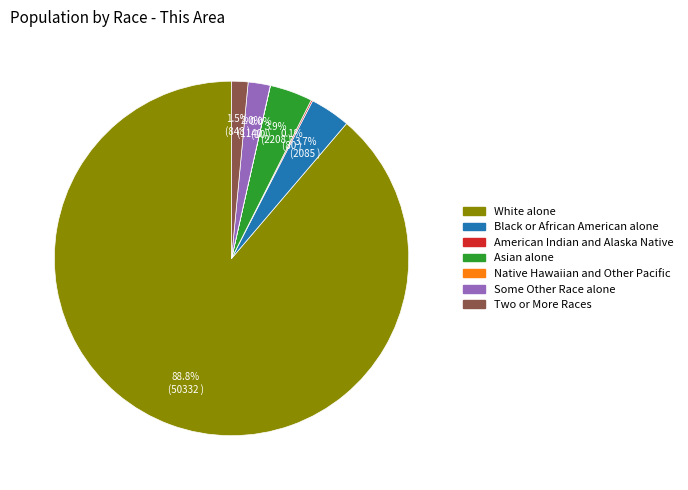

What percentage is NOT represented by Two or More Races?

98.5%